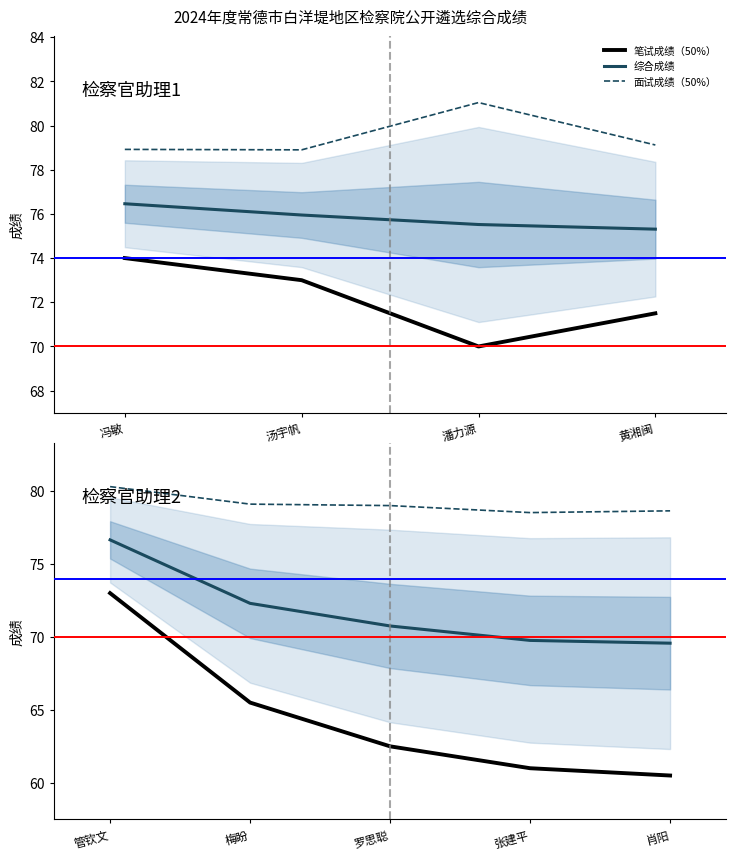

How many series are shown in this chart?

3